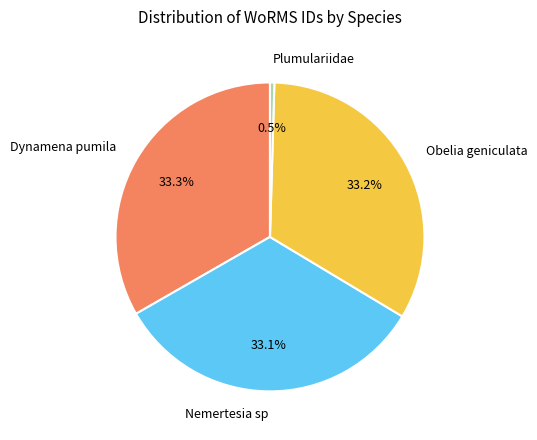

Count the number of slices in the pie.

4